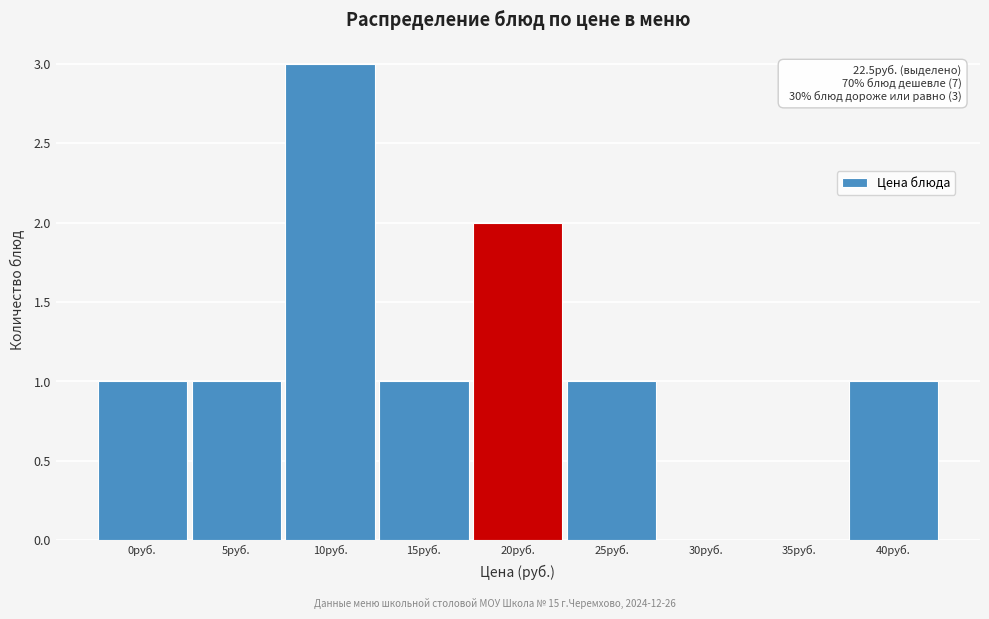

Reading left to right, transcribe all the data shown in this chart.

0руб.=1	5руб.=1	10руб.=3	15руб.=1	20руб.=2	25руб.=1	30руб.=0	35руб.=0	40руб.=1